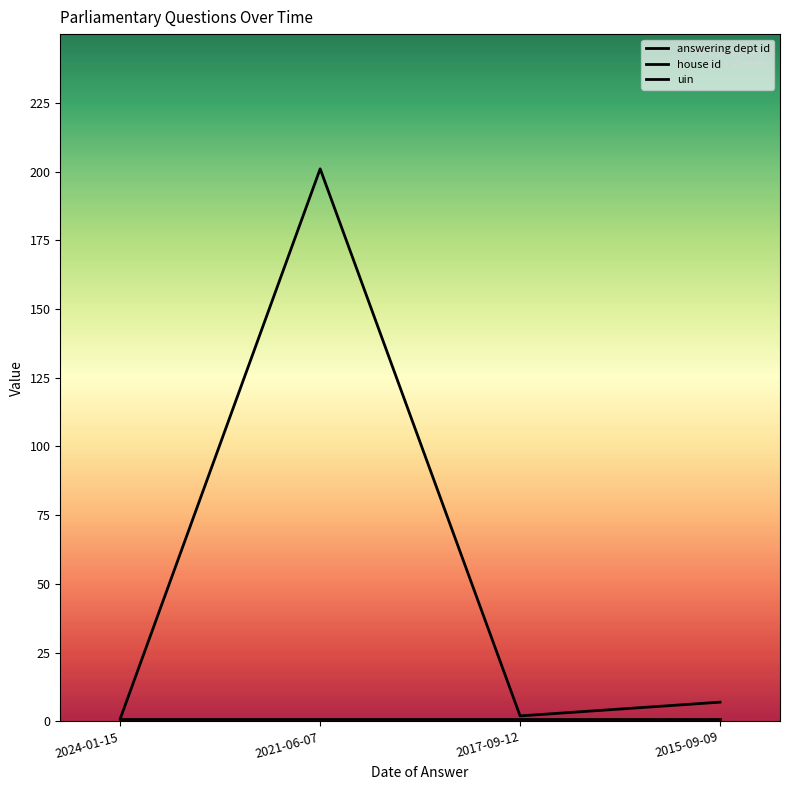

Reading left to right, what are all the values shown in this chart?

answering dept id: 2024-01-15=1	2021-06-07=201	2017-09-12=2	2015-09-09=7
house id: 2024-01-15=1	2021-06-07=1	2017-09-12=1	2015-09-09=1
uin: 2024-01-15=8745	2021-06-07=8745	2017-09-12=8745	2015-09-09=8745